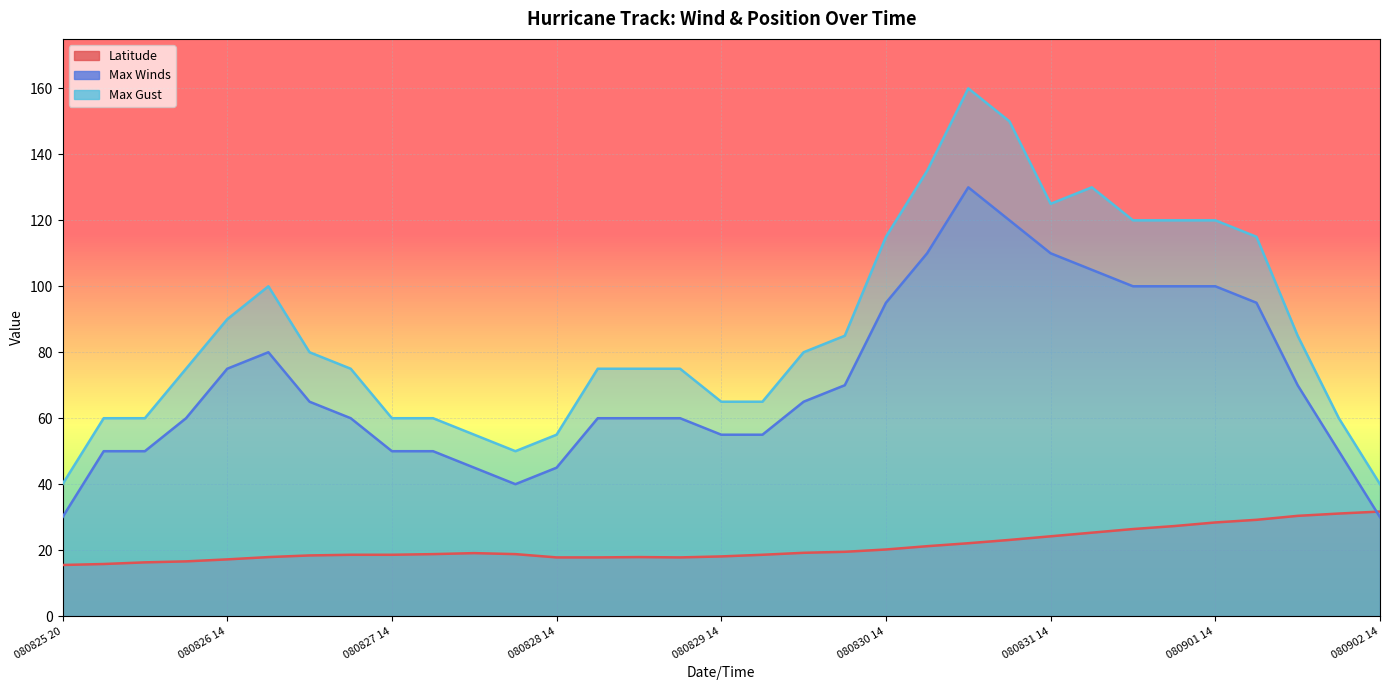

At which category does Max Gust reach its first local peak?

080826 20